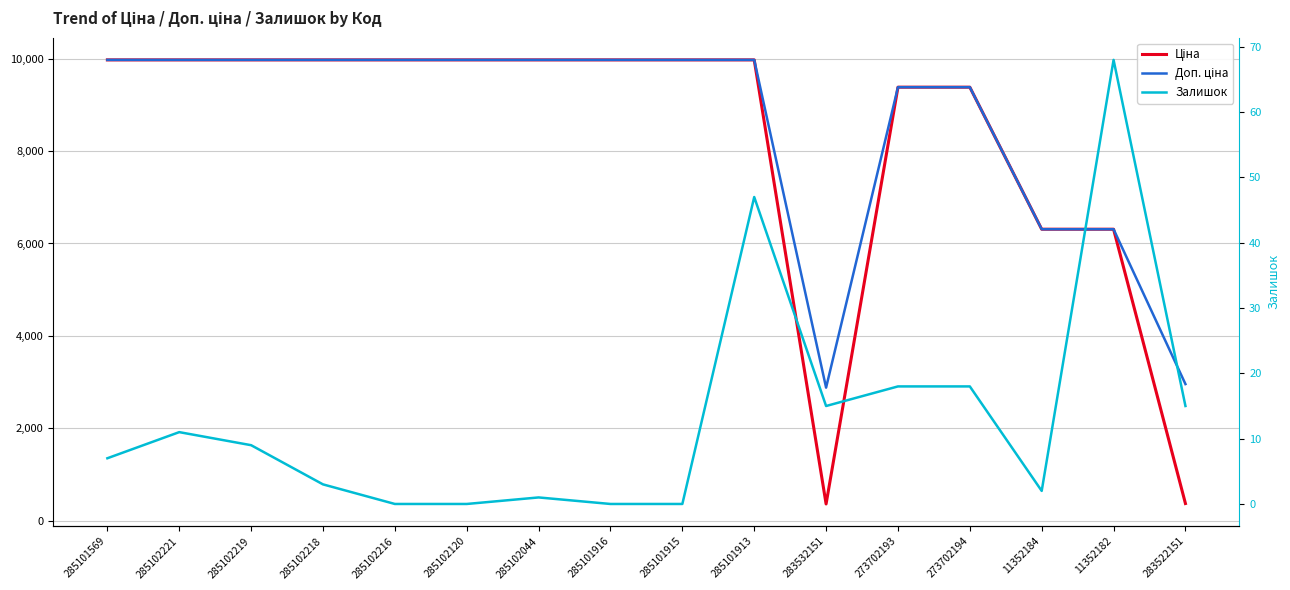

What is the spread (max minus min) of values at 285101915?

9975.0